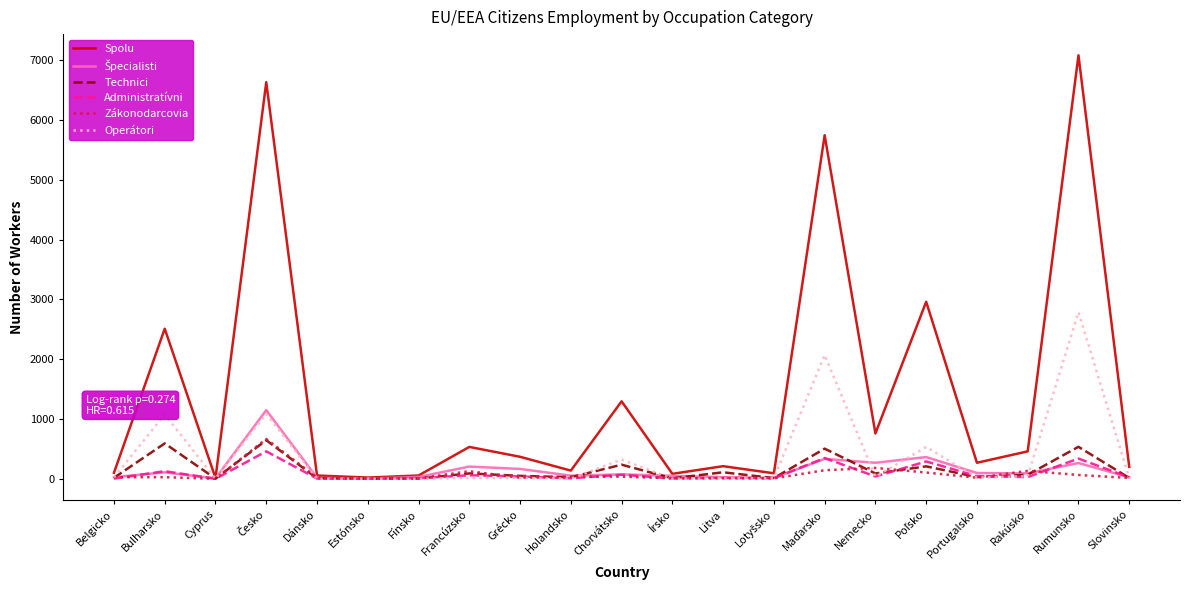

Which label corresponds to the largest value in the chart?

Rumunsko